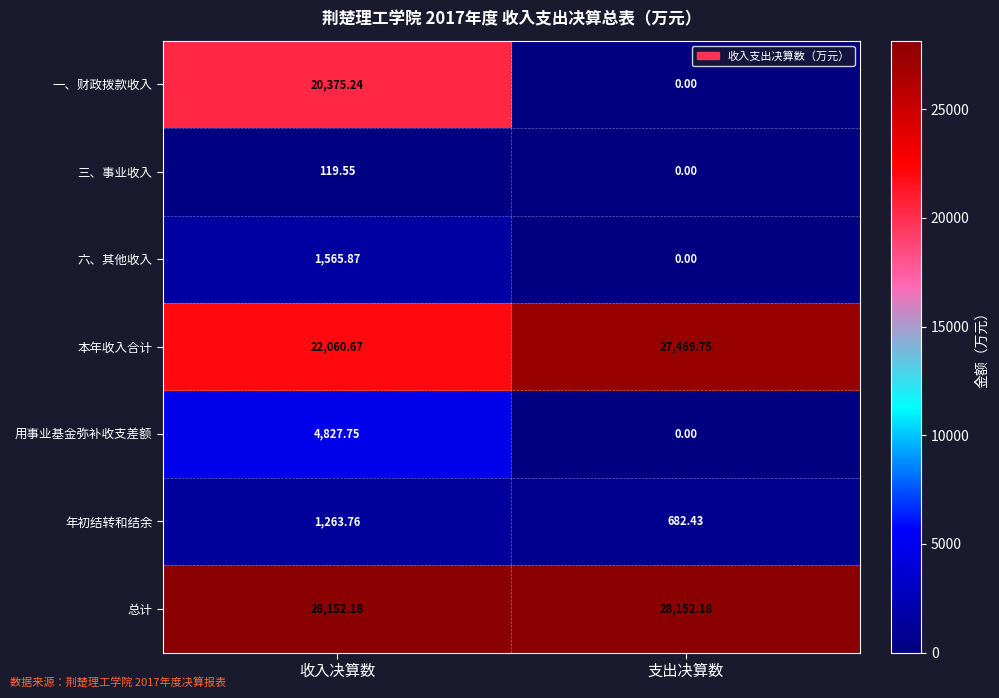

Rank the series at 收入决算数 from highest to lowest value.

总计, 本年收入合计, 一、财政拨款收入, 用事业基金弥补收支差额, 六、其他收入, 年初结转和结余, 三、事业收入